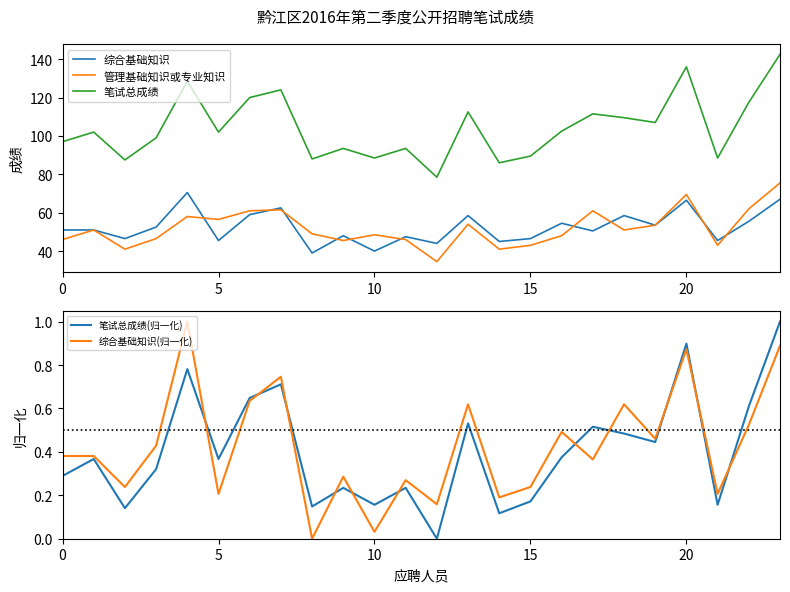

Which category has the highest value across all series?

23